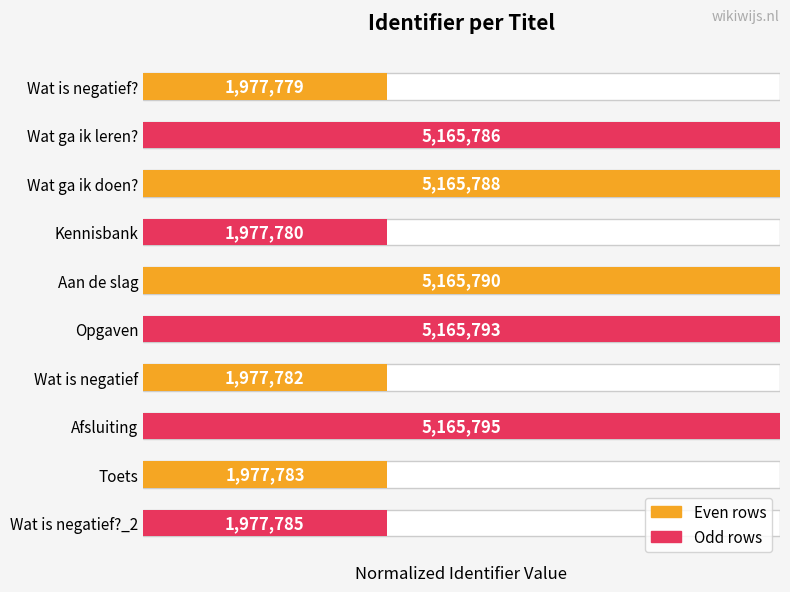

Reading left to right, extract all data points from this chart.

0=0.4	1=1.0	2=1.0	3=0.4	4=1.0	5=1.0	6=0.4	7=1.0	8=0.4	9=0.4